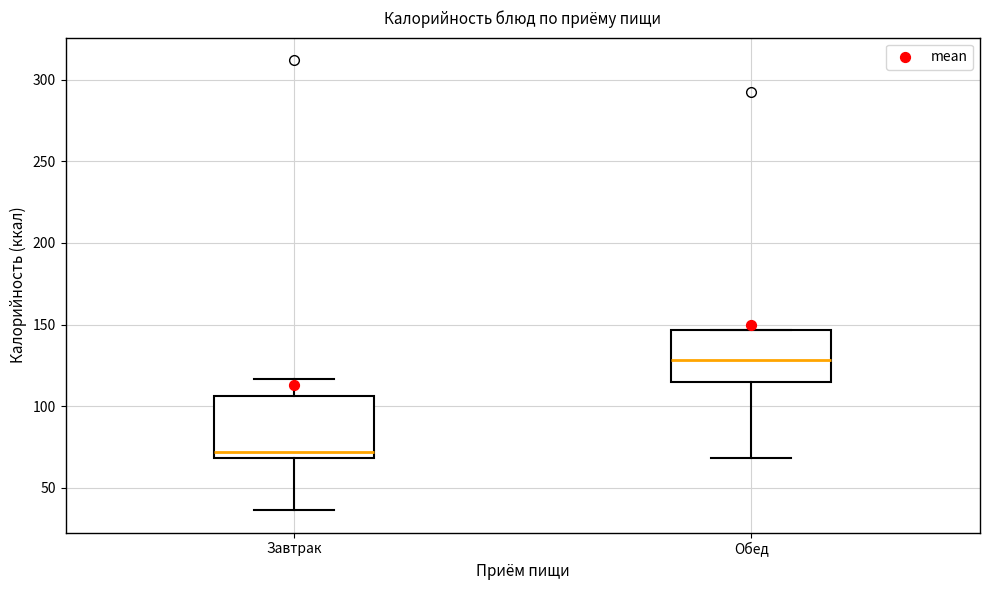

Where does the median line of the box for Обед sit on the y-axis? The values are not printed on the chart, so give them approximately, as read against the axis.

130